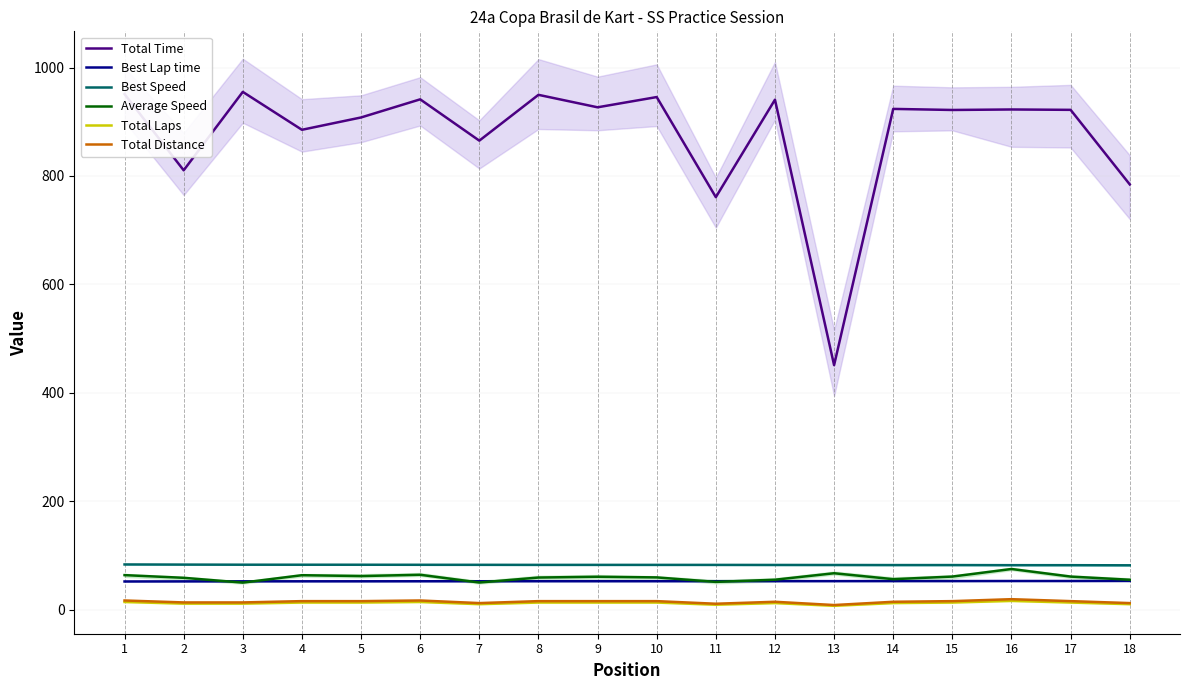

True or false: Total Time and Total Laps intersect in this chart.

False